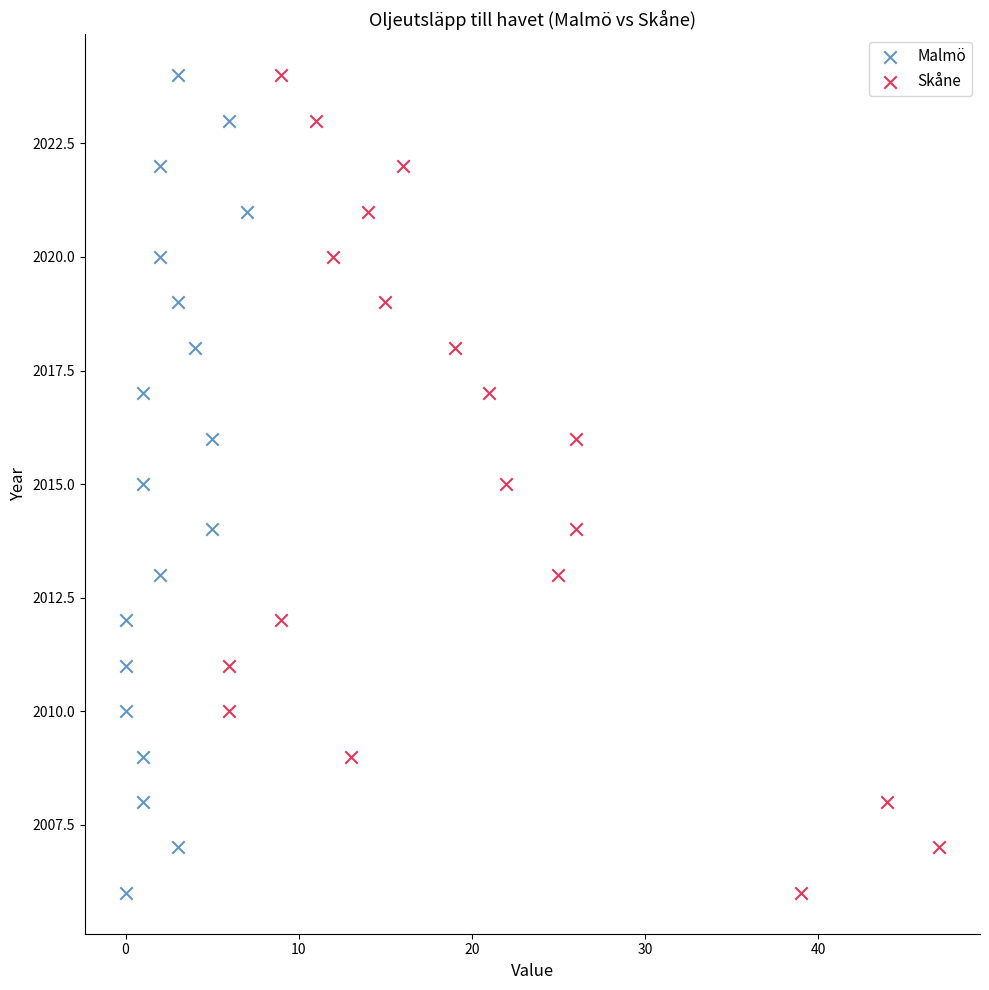

What are all the series names shown in the legend?

Malmö, Skåne